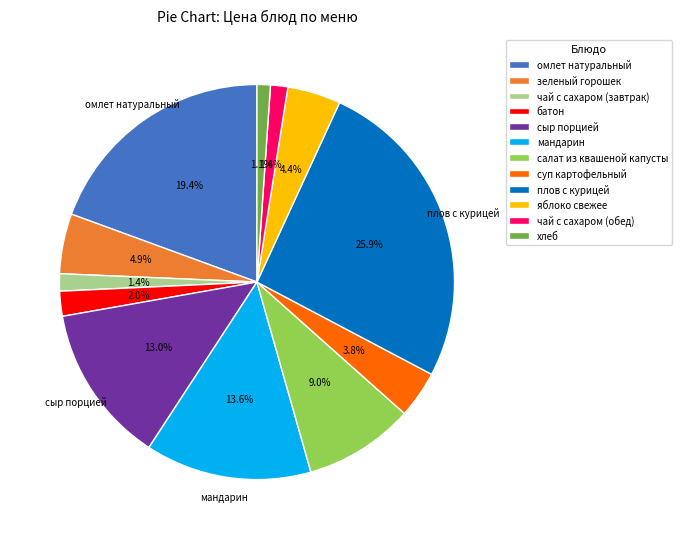

Is there a majority slice in this chart?

No